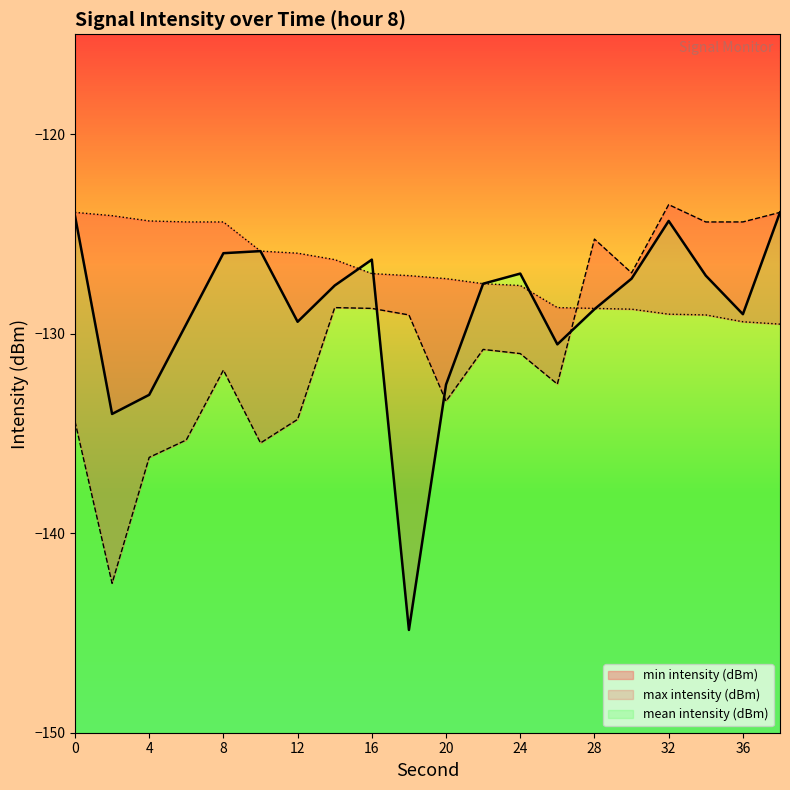

The mean intensity (dBm) series shows 6.8 at 16. True or false?

False